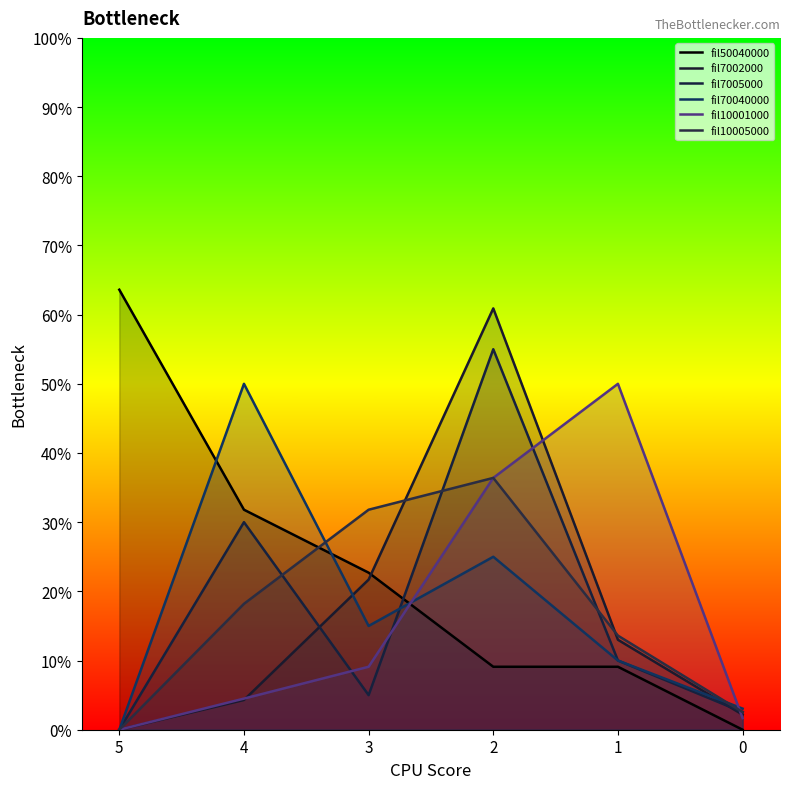

List the labels in order of fil7002000 value, largest first.

2, 3, 1, 4, 0, 5